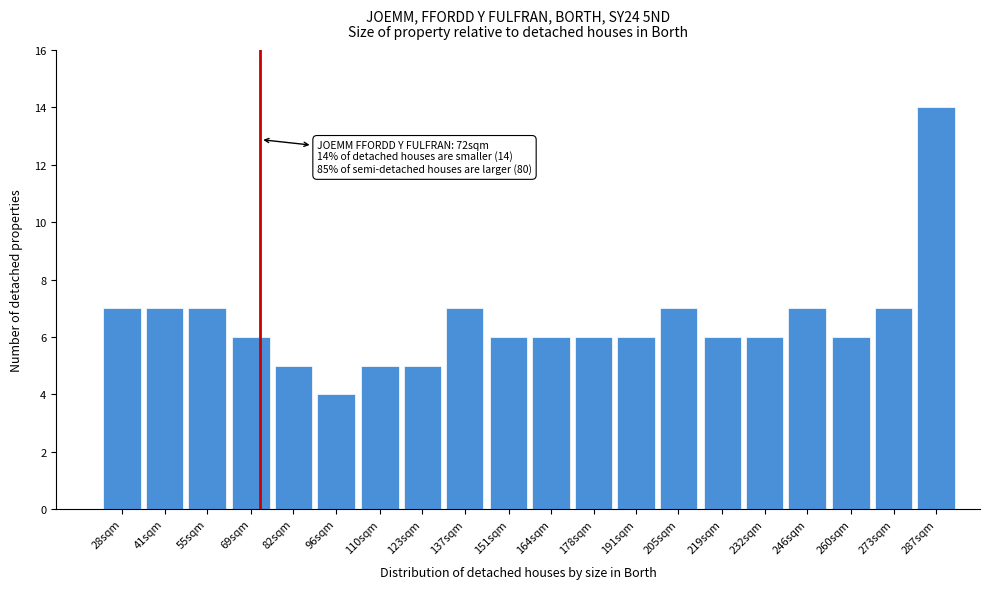

Reading left to right, transcribe all the data shown in this chart.

7	7	7	6	5	4	5	5	7	6	6	6	6	7	6	6	7	6	7	14